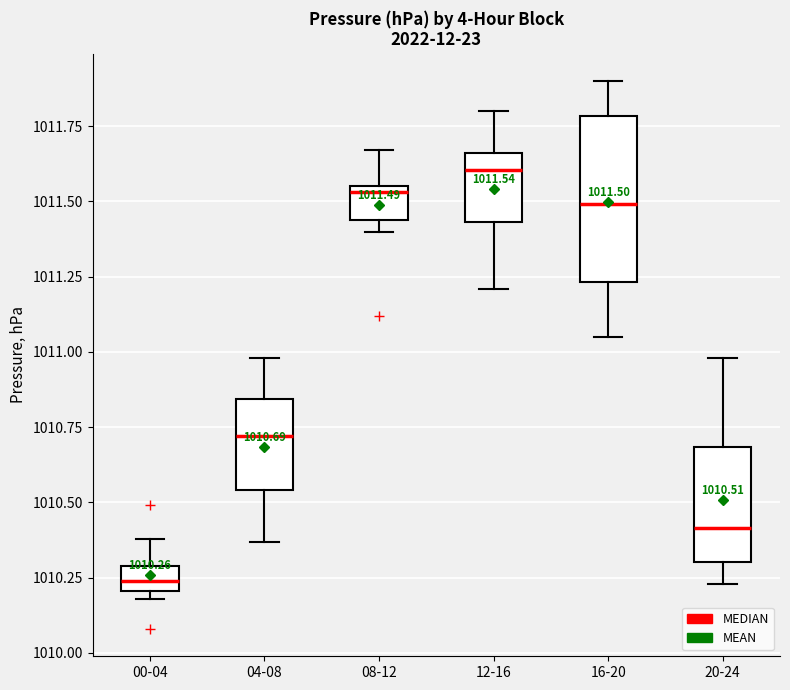

Which box is the tallest, from its lower edge to its upper edge?

16-20